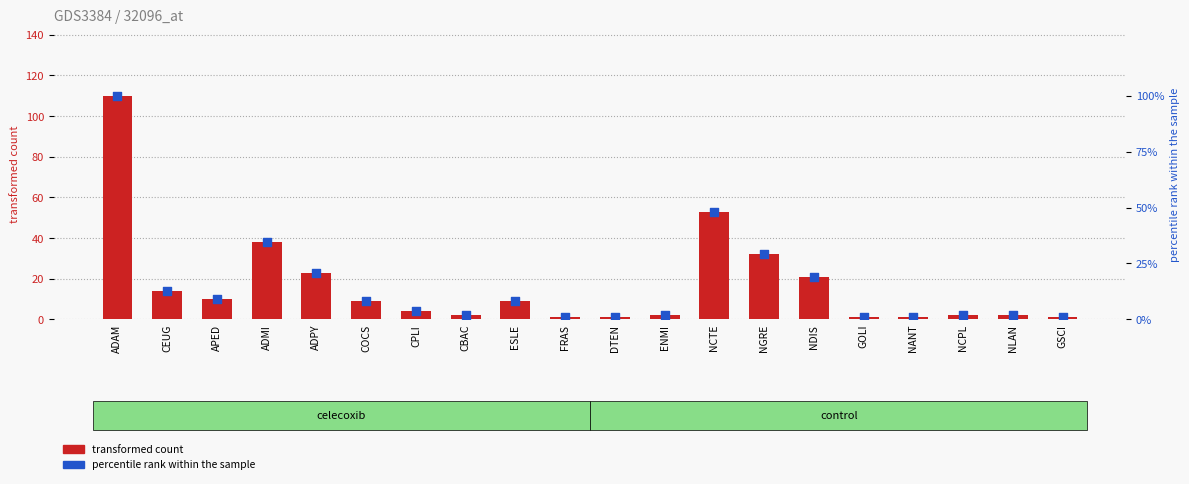

What is the total value across all series at APED?

19.1